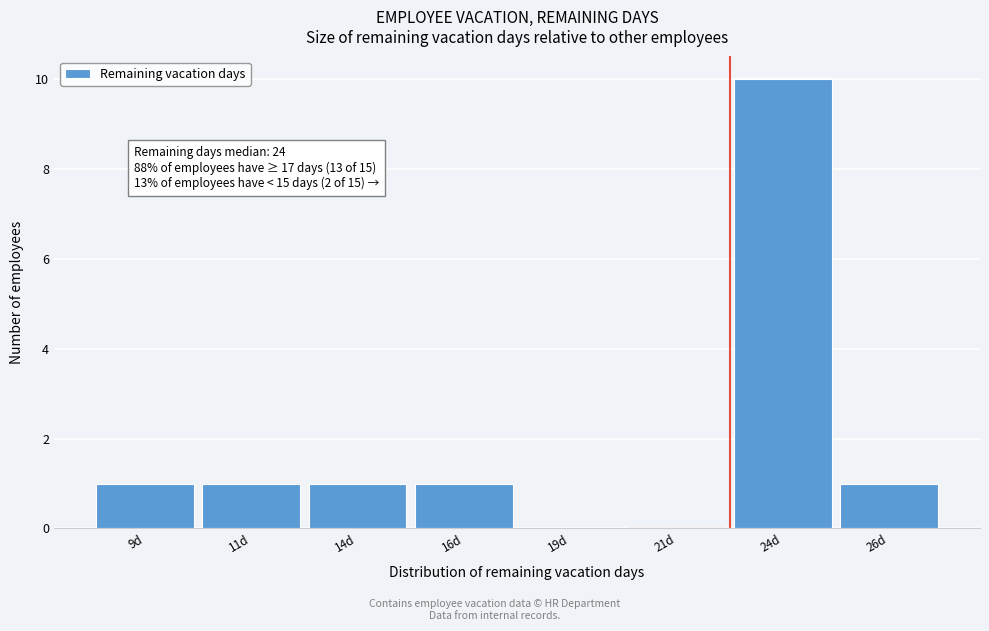

Reading left to right, transcribe all the data shown in this chart.

9d=1	11d=1	14d=1	16d=1	19d=0	21d=0	24d=10	26d=1